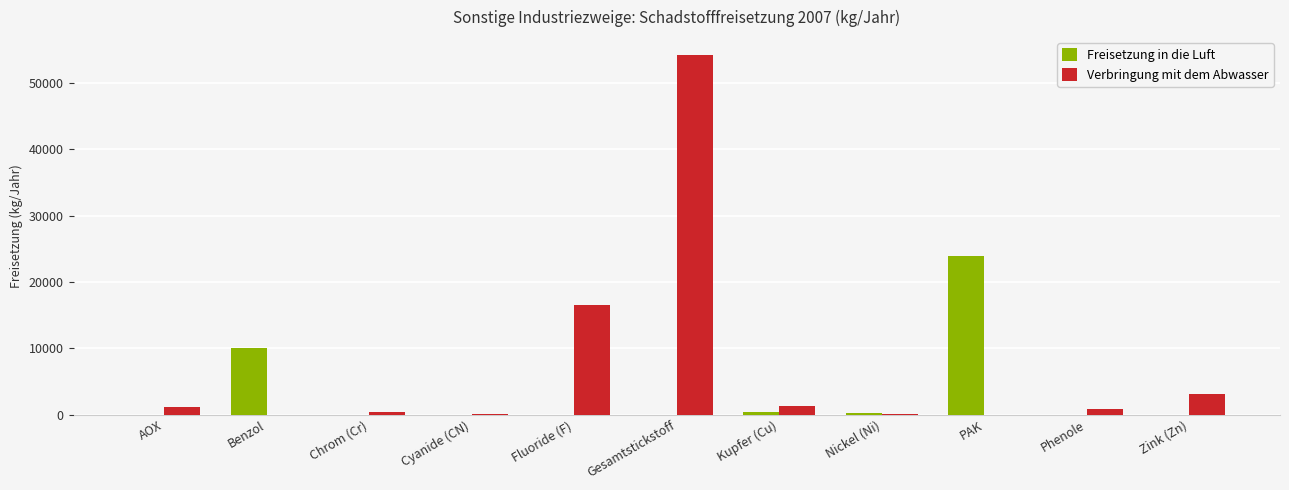

At which category is the sum across all series the highest?

Gesamtstickstoff